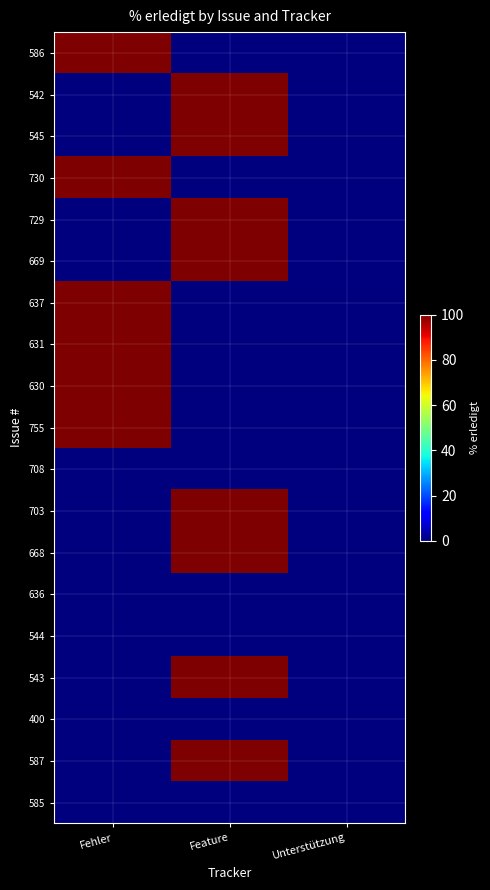

Which series has the widest spread of values?

586